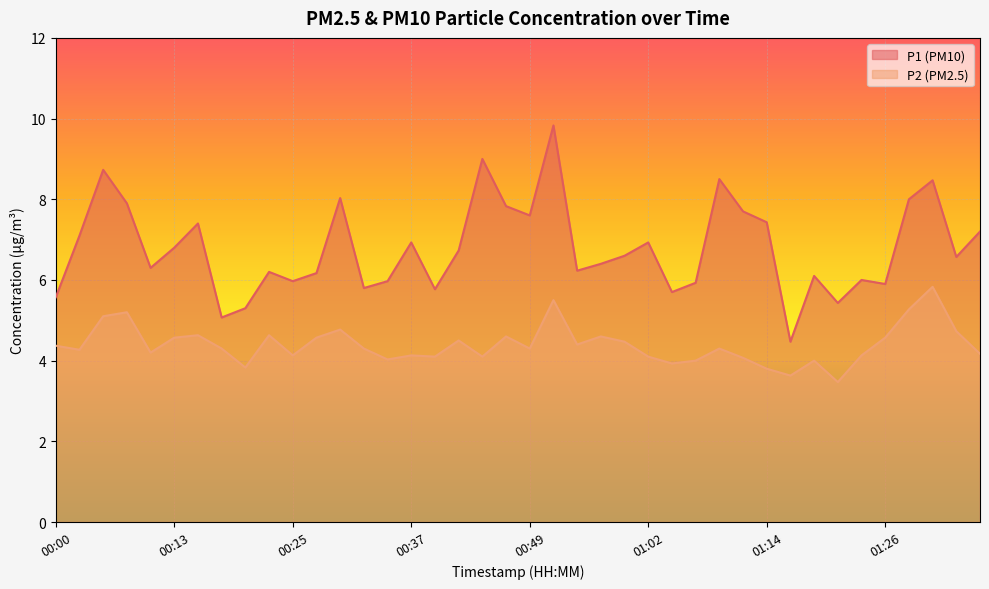

At which category does P2 reach its first local valley?

00:03